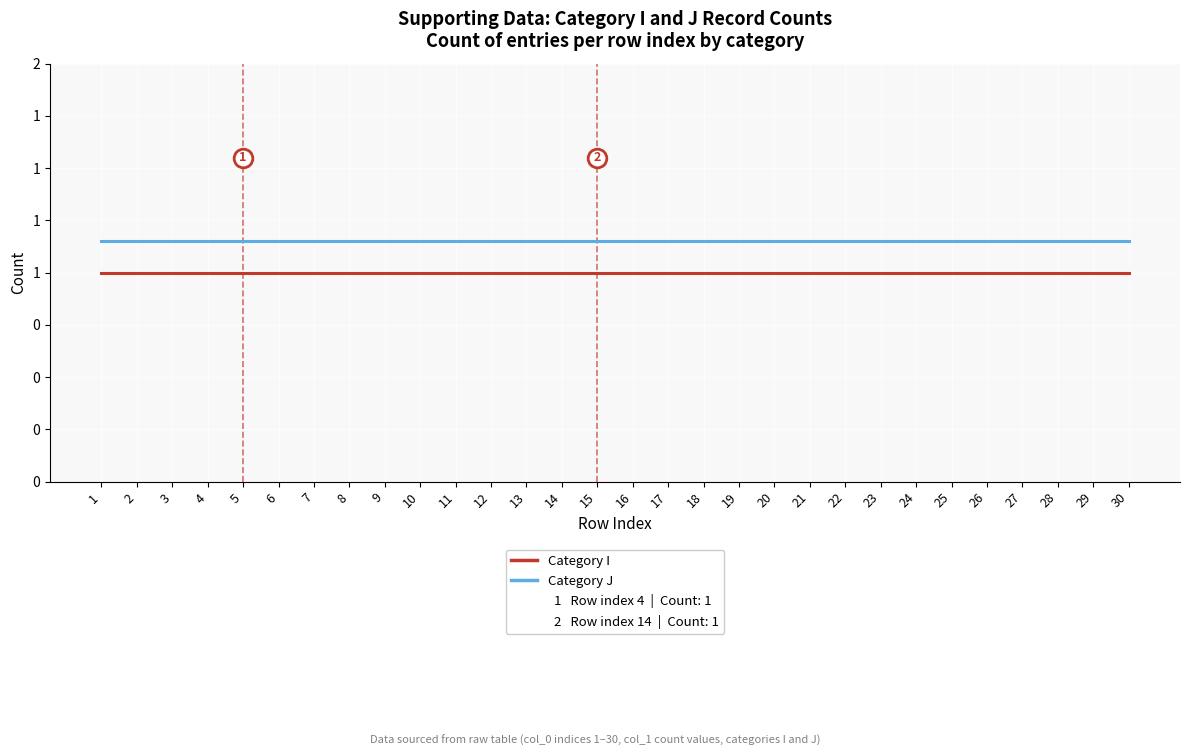

Which series has the largest Y range (max minus min)?

Category I